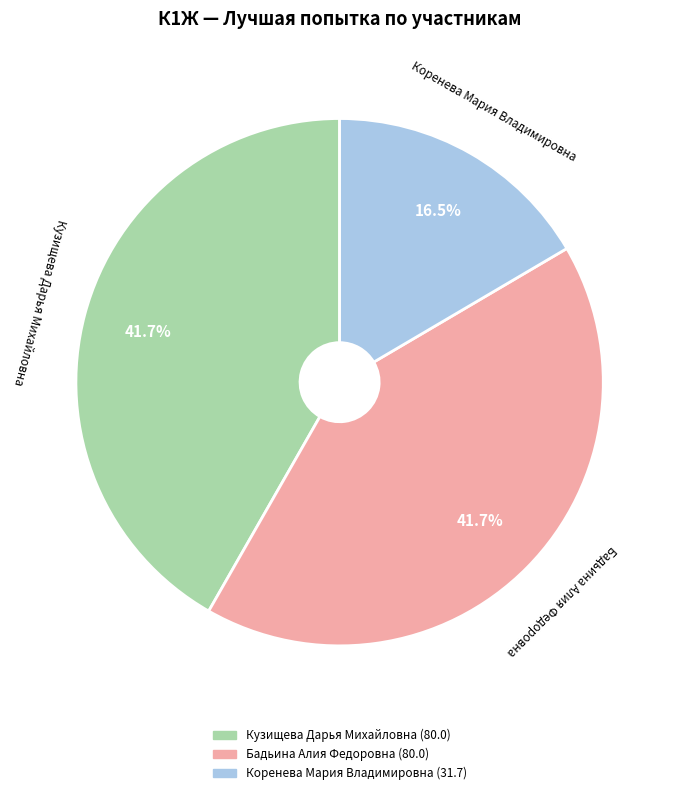

To the nearest percent, what is the average slice percentage?

33%